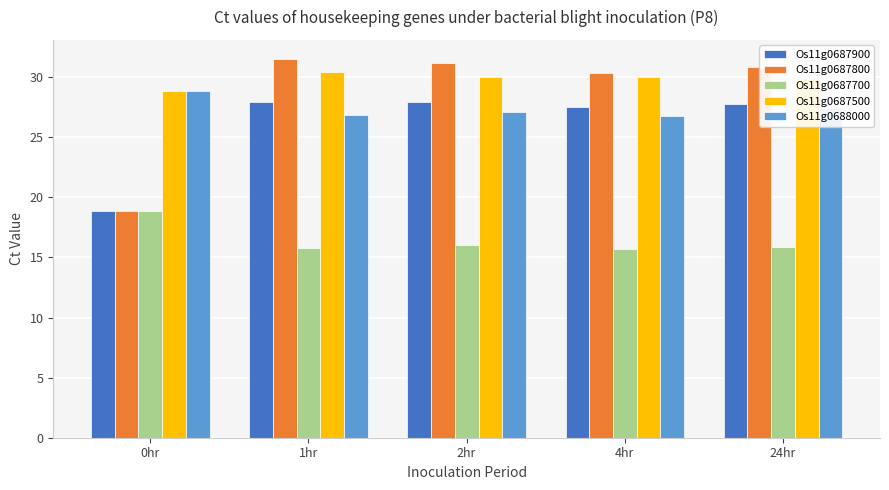

What is the minimum value shown in the chart?

15.7